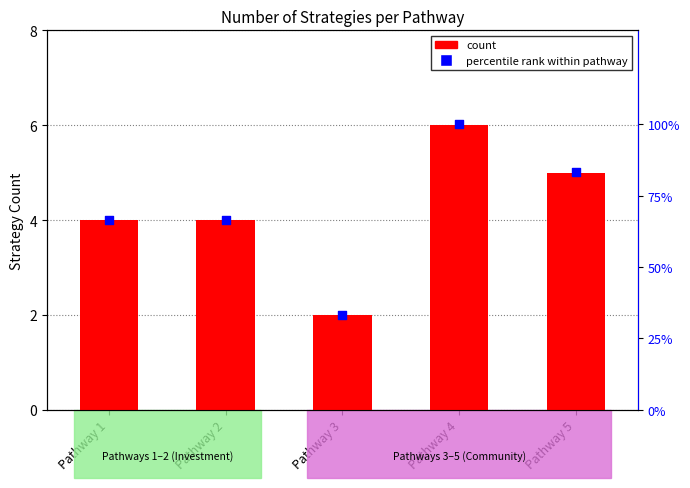

Which series has the widest spread of Y values?

percentile rank within pathway